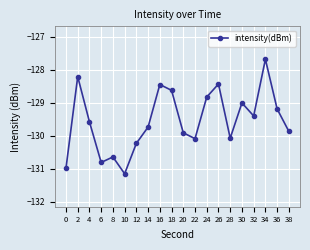

What is the value of the 14th point from the left?

-128.4